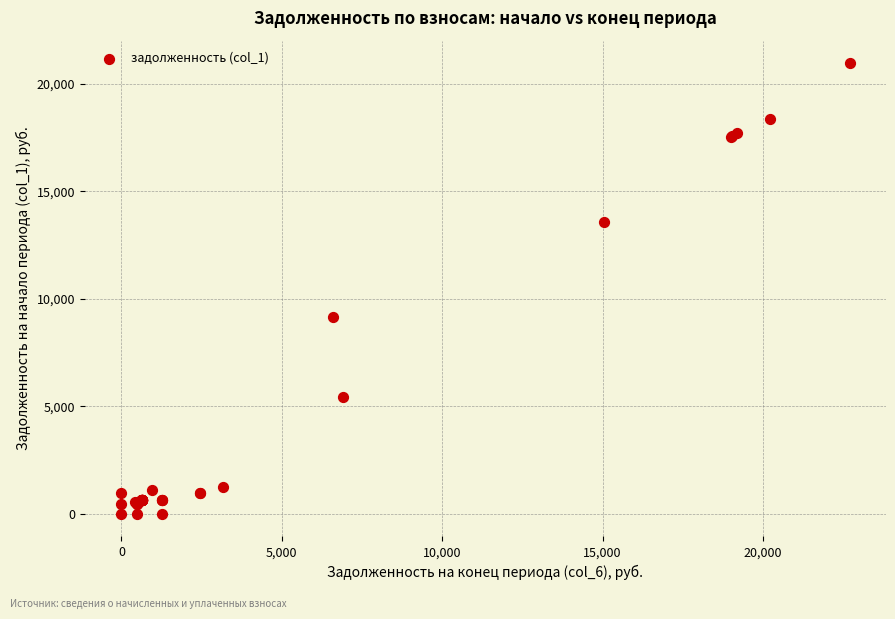

What Y value in the scatter plot is closest to 10480?

9137.8